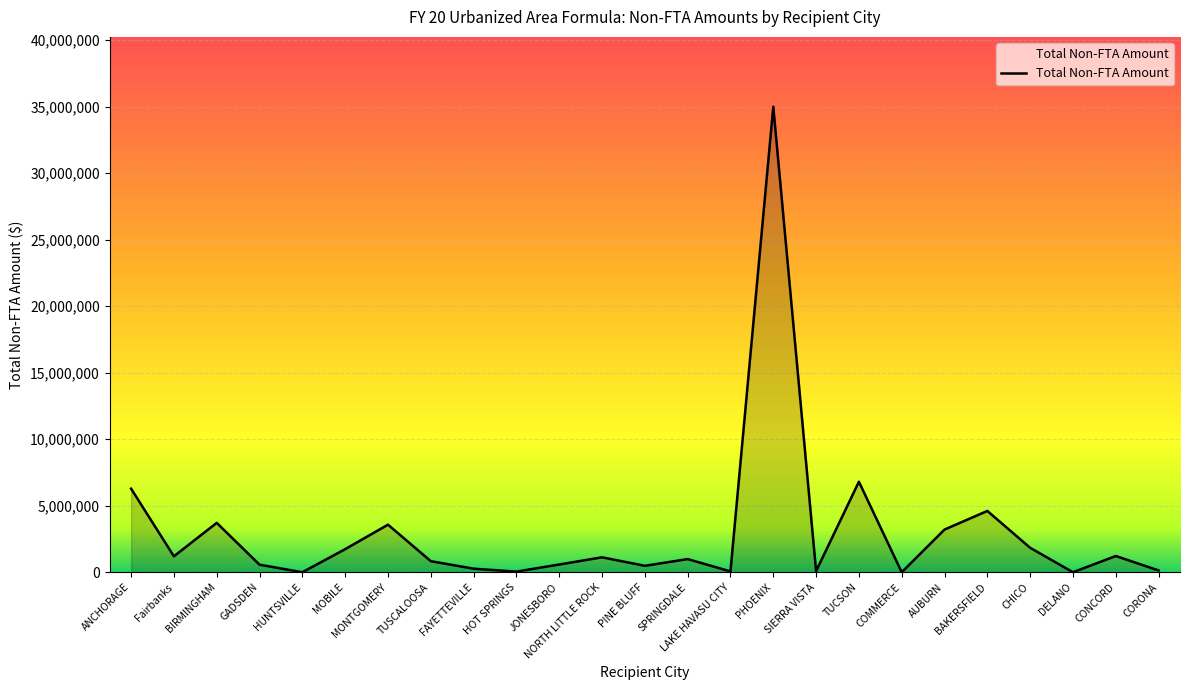

Which has a higher value, CHICO or MONTGOMERY?

MONTGOMERY